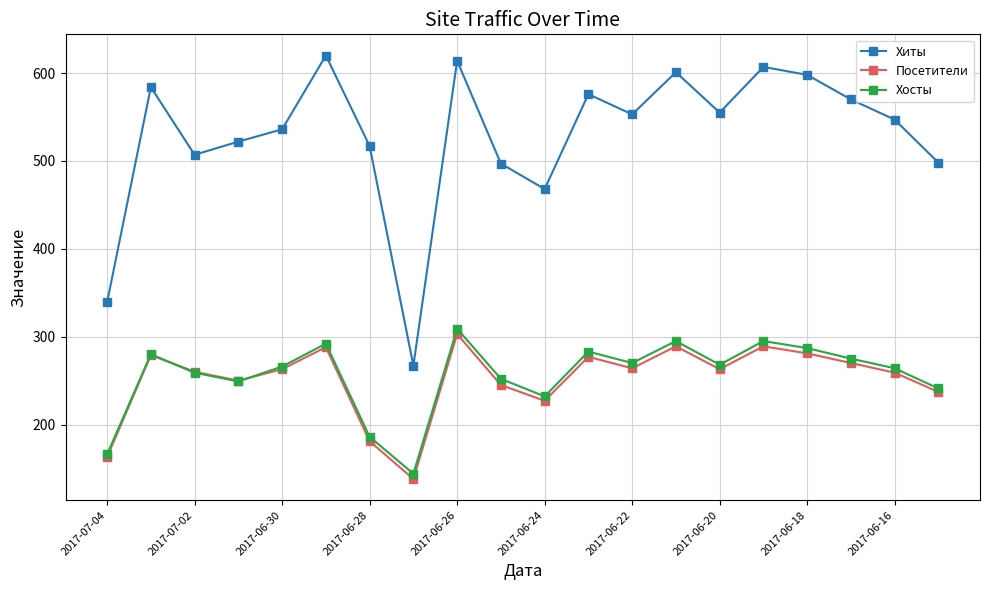

What is the difference between the maximum and minimum values in the Посетители series?

165